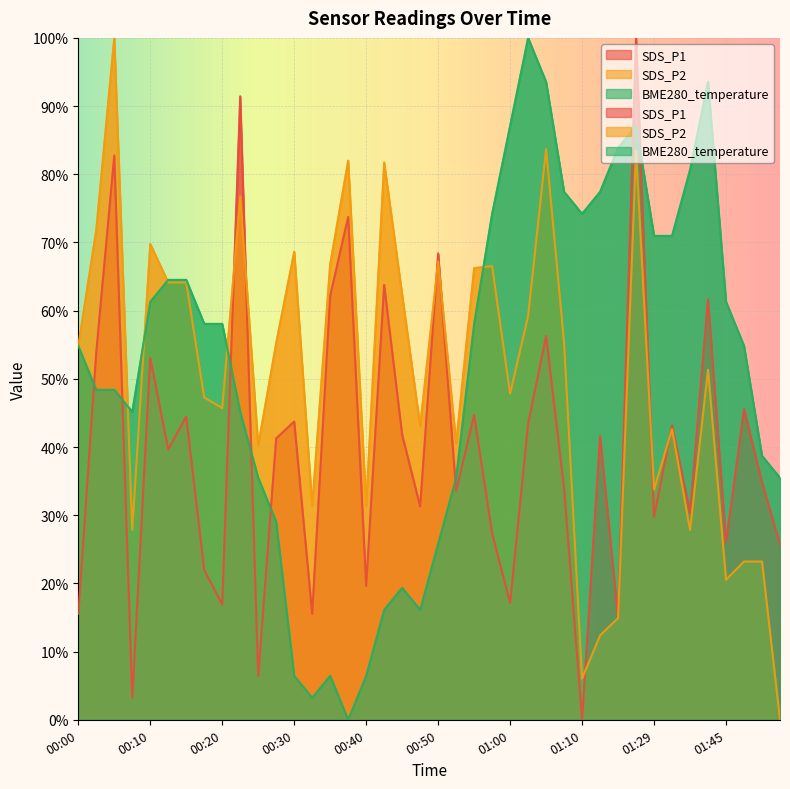

Where is the first local maximum for SDS_P1?

00:05